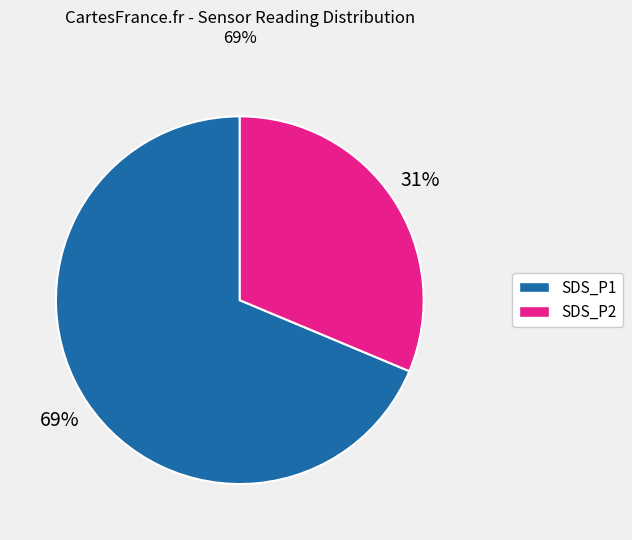

Does any single category account for the majority?

Yes